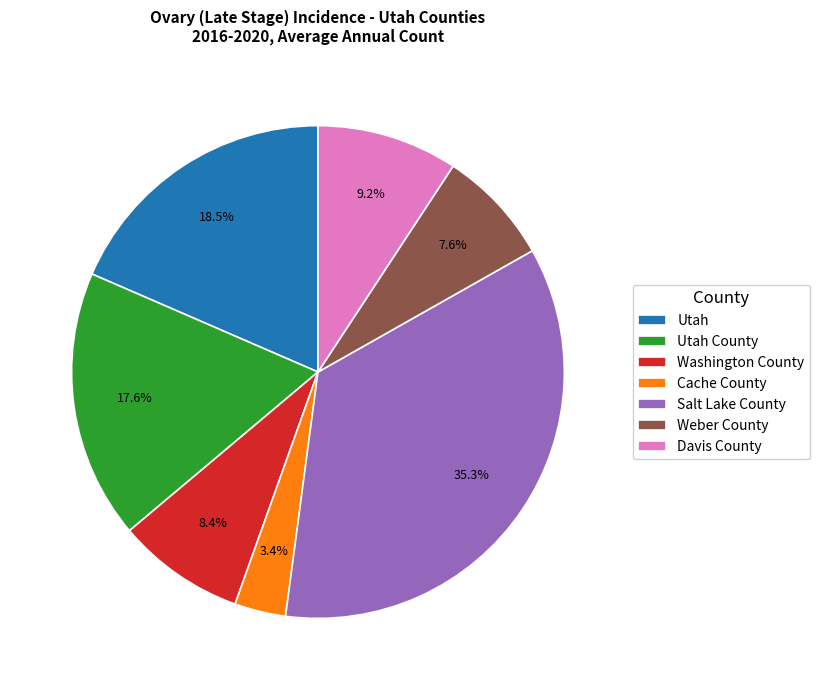

Is the sum of Utah County and Salt Lake County greater than half?

Yes